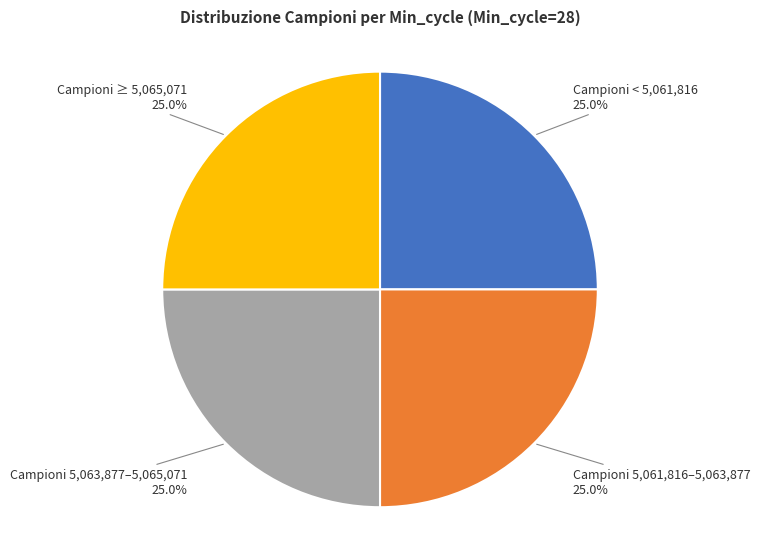

Does any single category account for the majority?

No